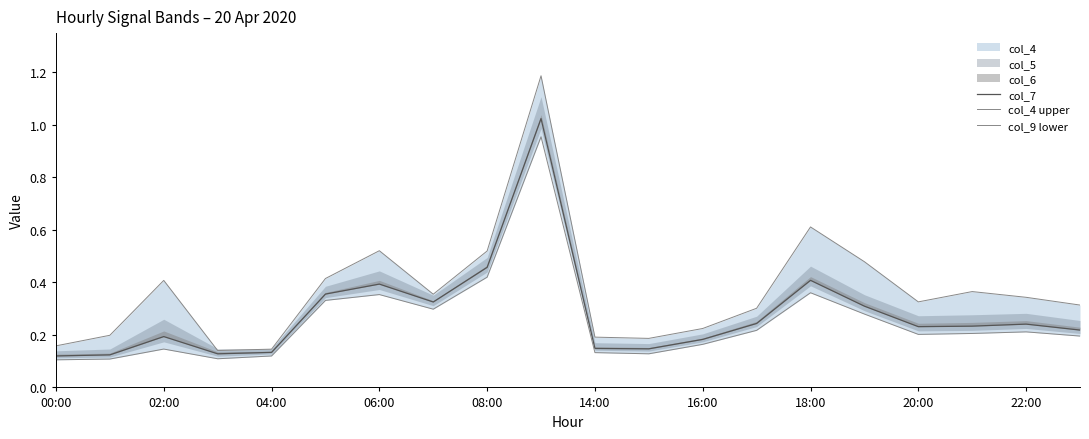

The value of col_9 lower at 17 is 0.2. True or false?

True